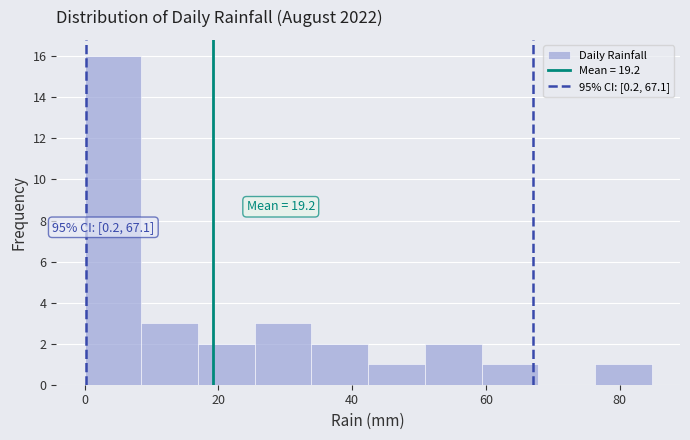

Which range on the x-axis has the tallest bar?

0 to 8